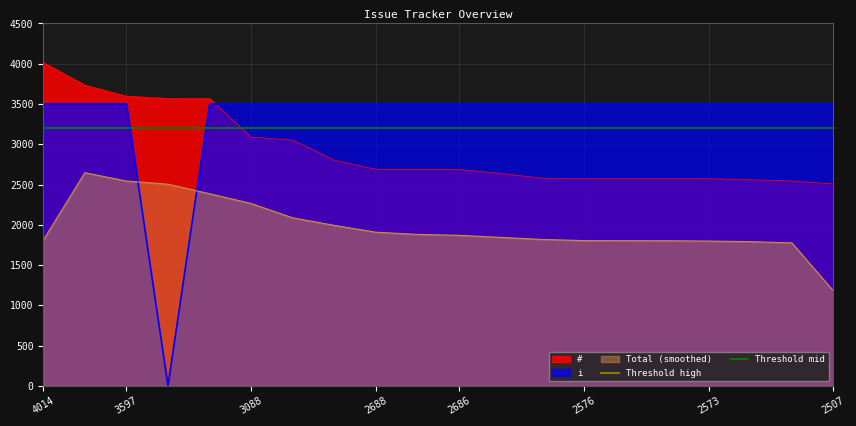

Is it true that Total (smoothed) equals 1803.4 at 2576?

True